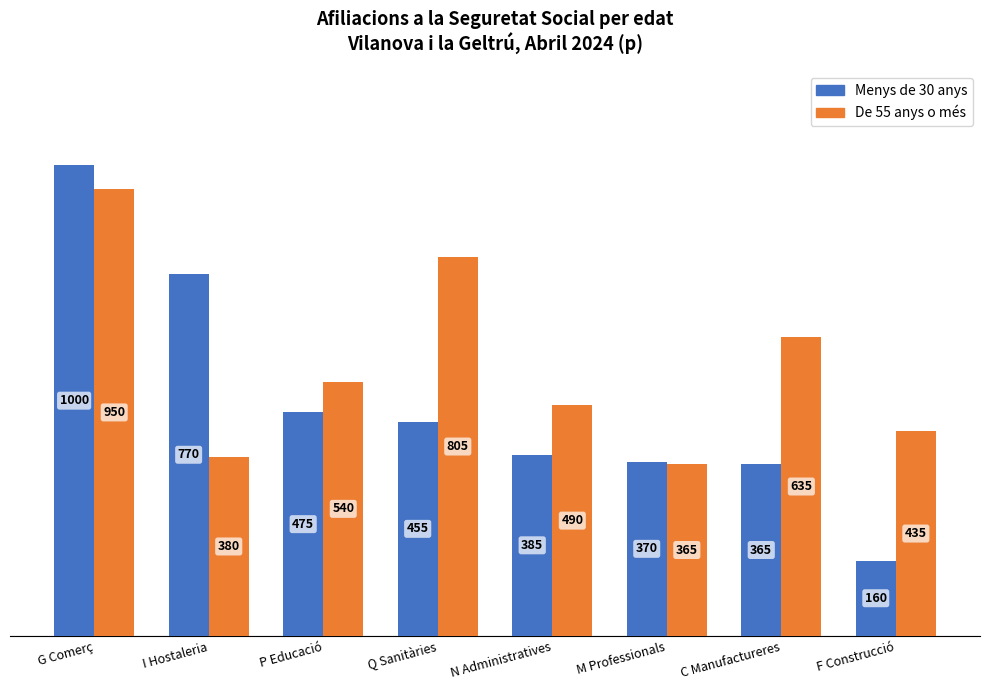

The De 55 anys o més series shows 380 at I Hostaleria. True or false?

True